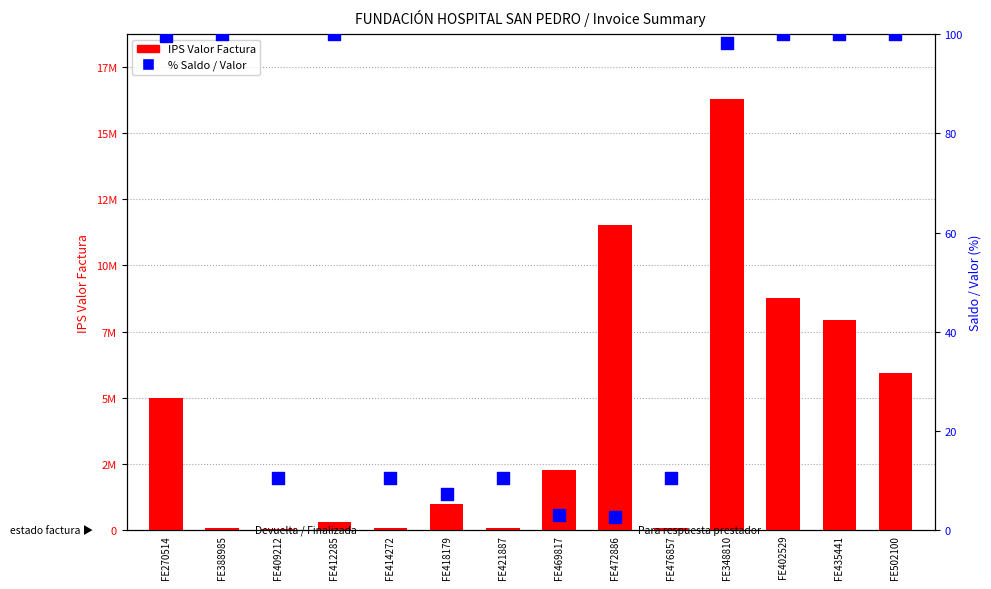

Is the value of IPS Valor Factura at FE476857 greater than the value of % Saldo / Valor at FE409212?

Yes